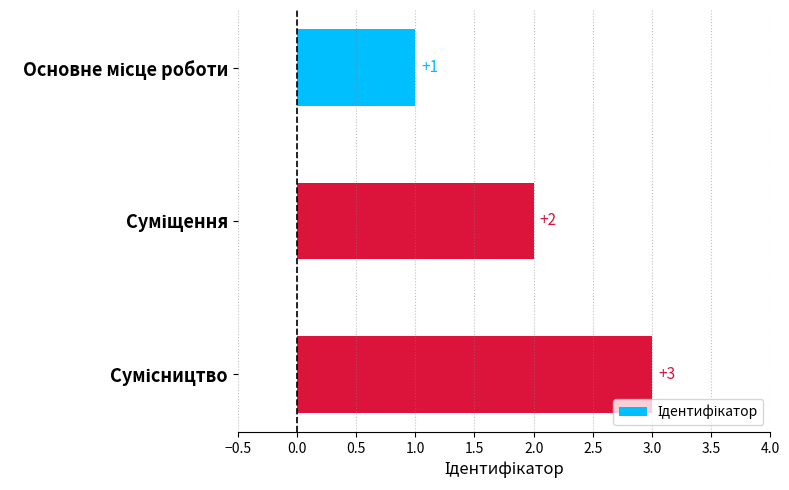

What is the maximum value shown in the chart?

3